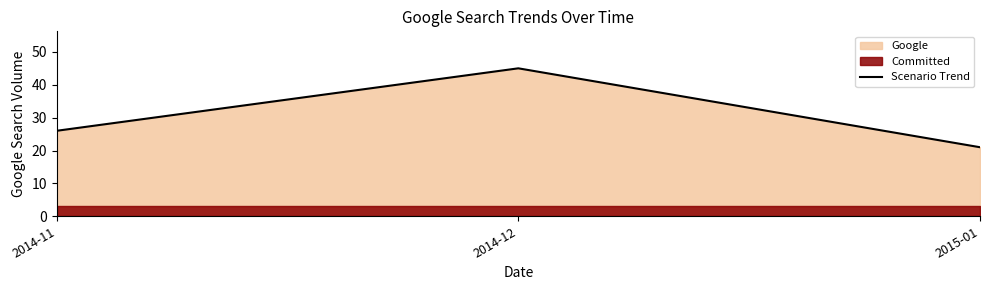

The chart shows a value of 26 at 2014-11. True or false?

True